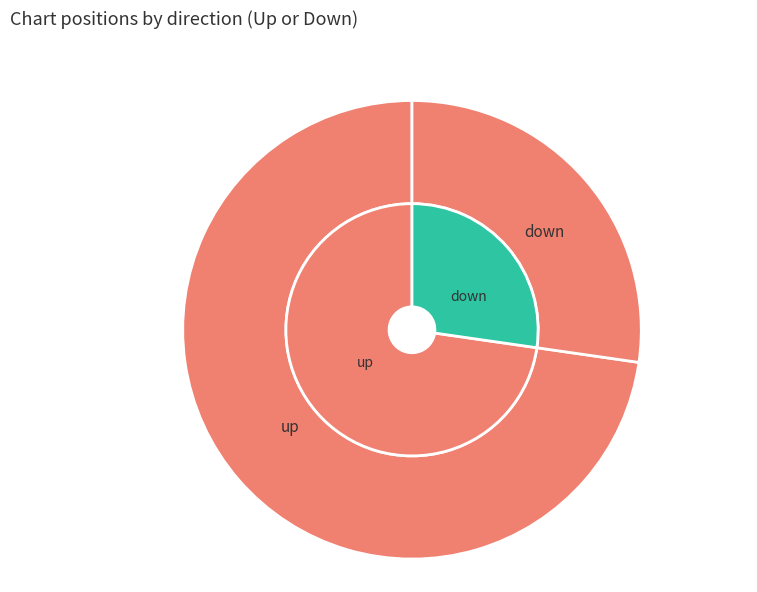

Count the number of slices in the pie.

2